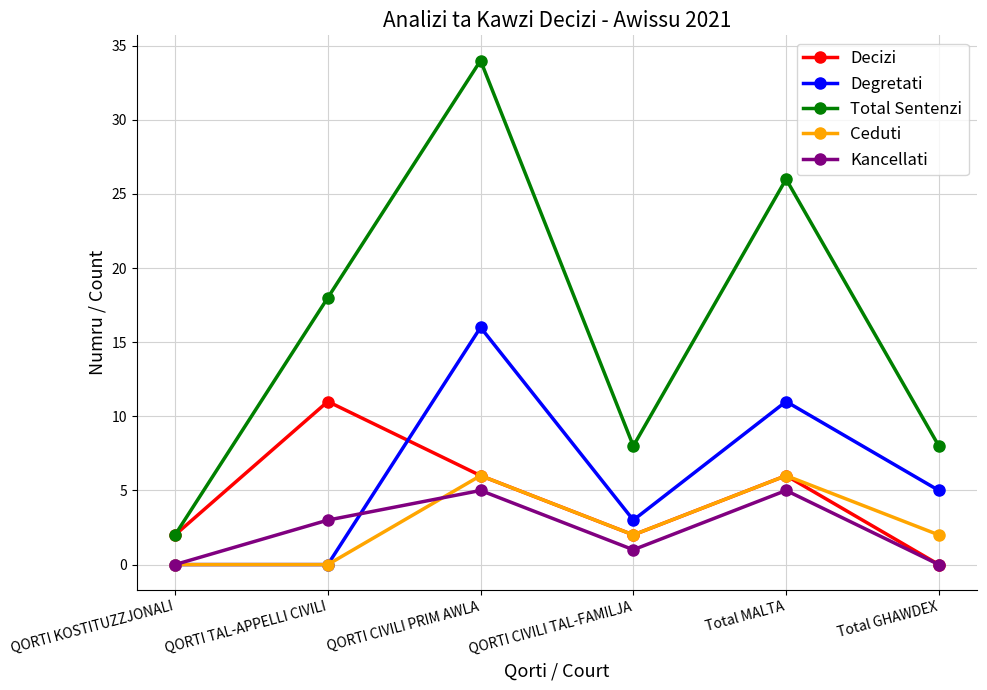

How many times do Degretati and Decizi cross each other?

1